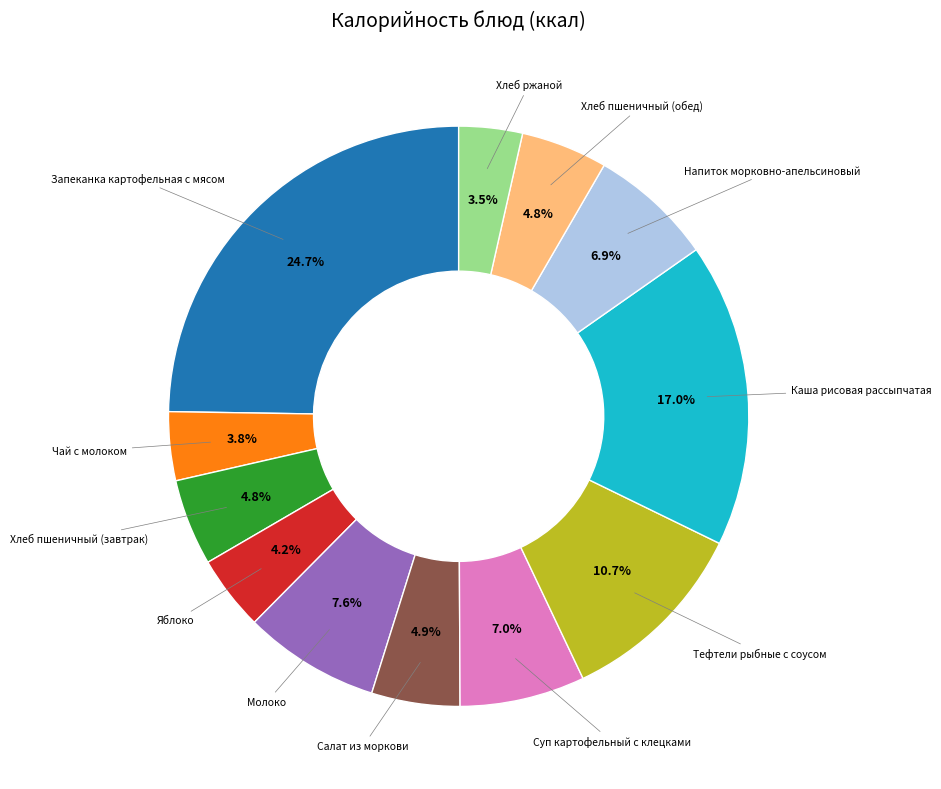

Is there any slice that represents more than half of the pie?

No